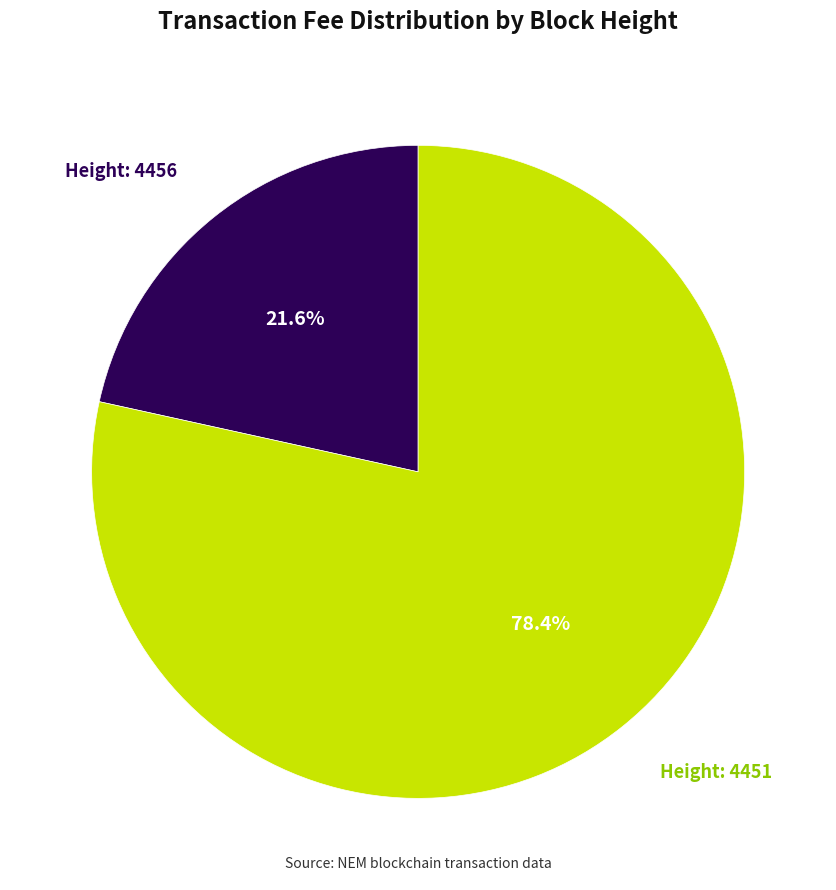

Does any single category account for the majority?

Yes